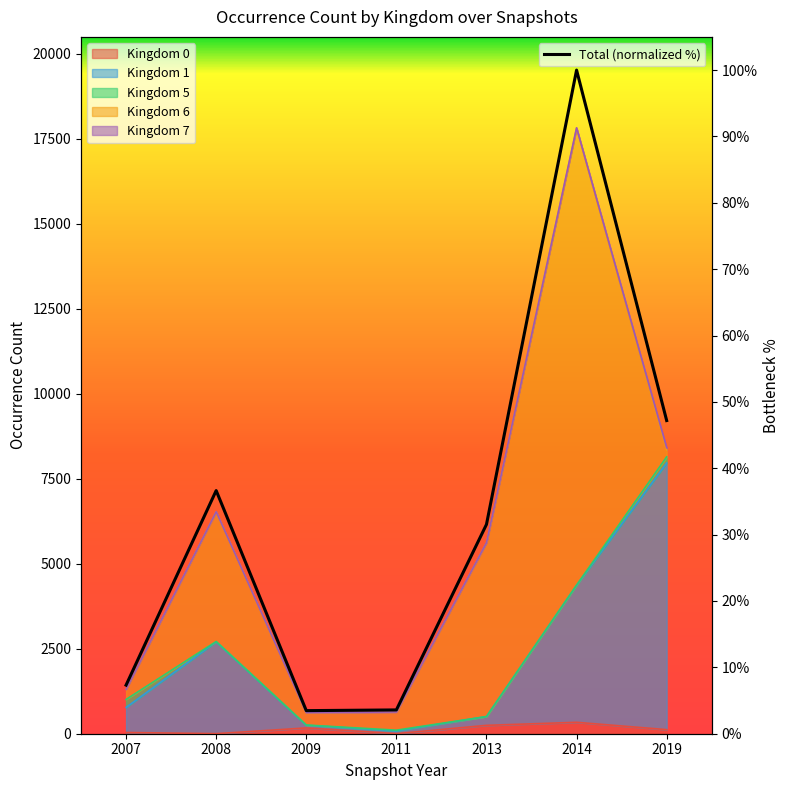

List the labels in order of value, smallest first.

2009, 2011, 2007, 2013, 2008, 2019, 2014